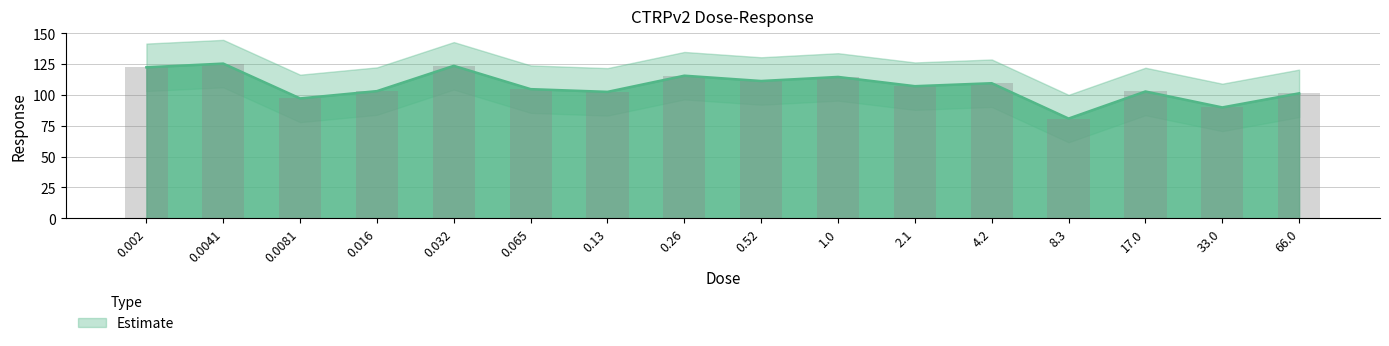

How many bars are there in total?

16